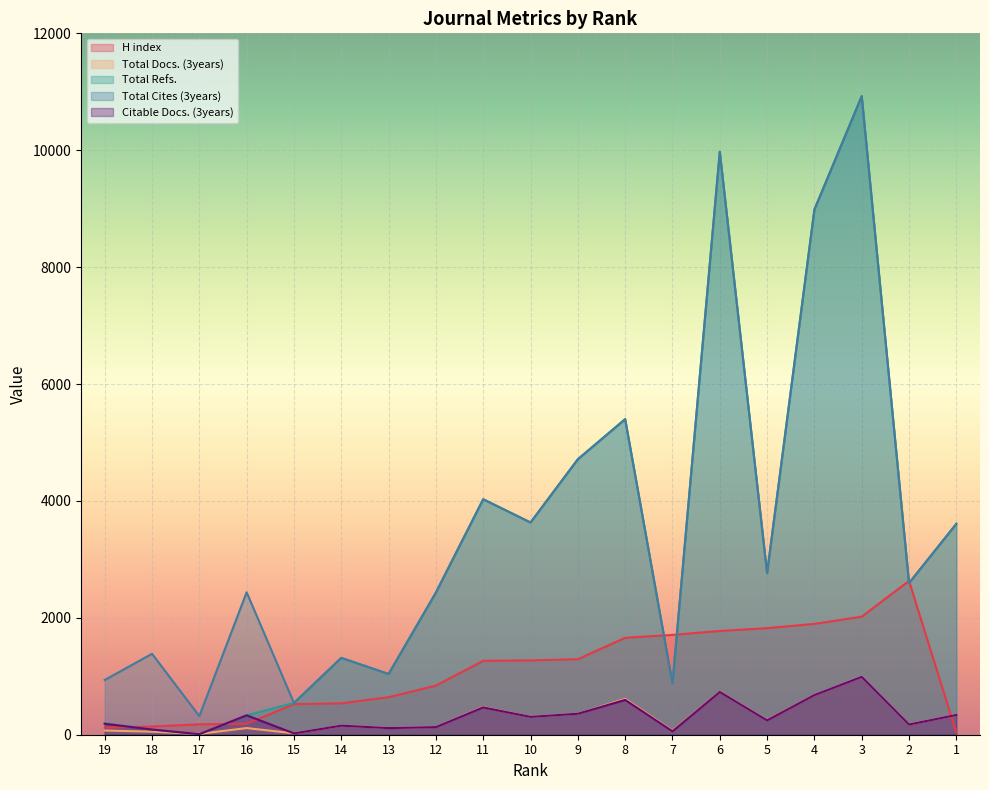

What is the value of the H index point at the 3rd from the left?

178